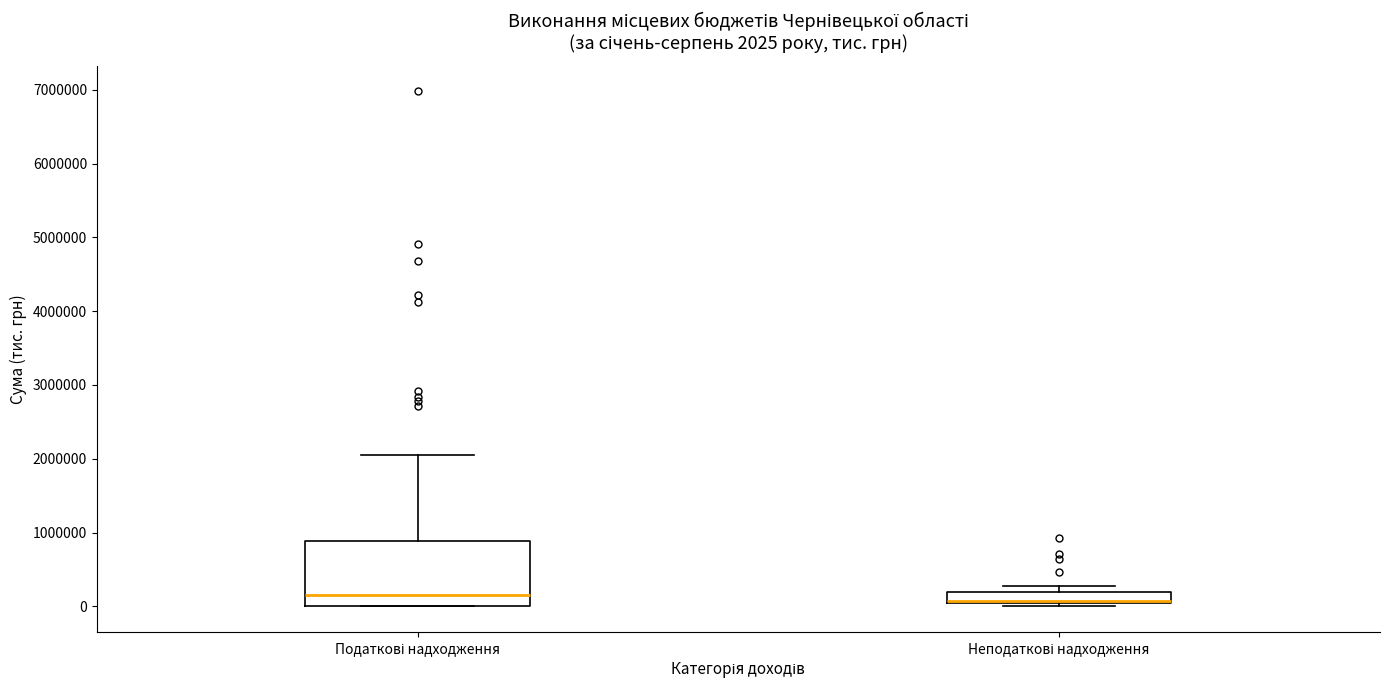

Which box is the tallest, from its lower edge to its upper edge?

Податкові надходження